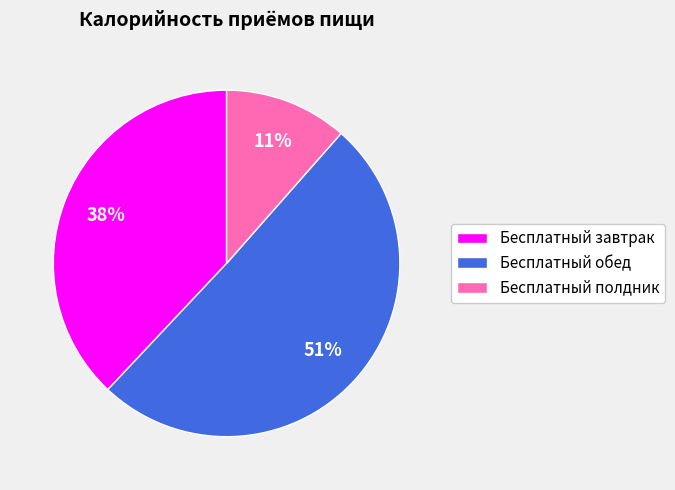

Which category accounts for the majority?

Бесплатный обед